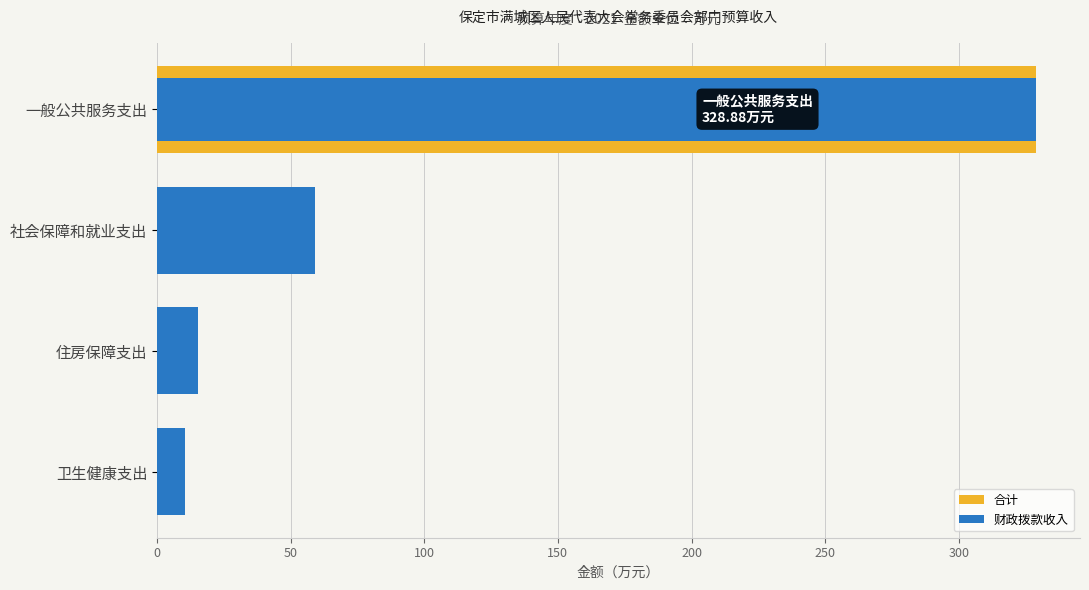

What are all the series names shown in the legend?

合计, 财政拨款收入